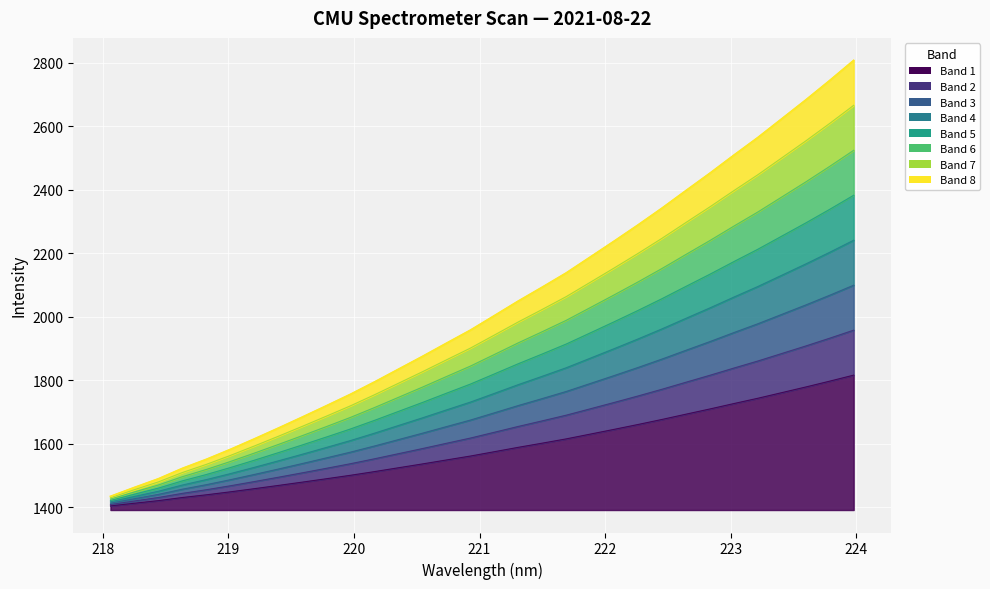

True or false: the data shows 1660.7 at 222.263.

True